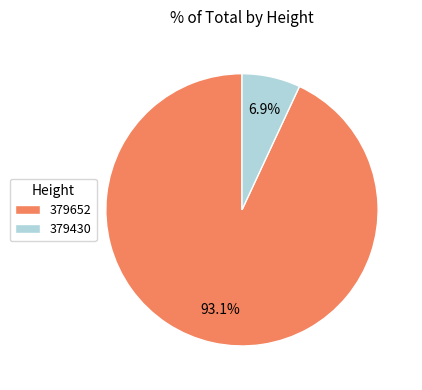

Which category has the smallest portion of the pie?

379430